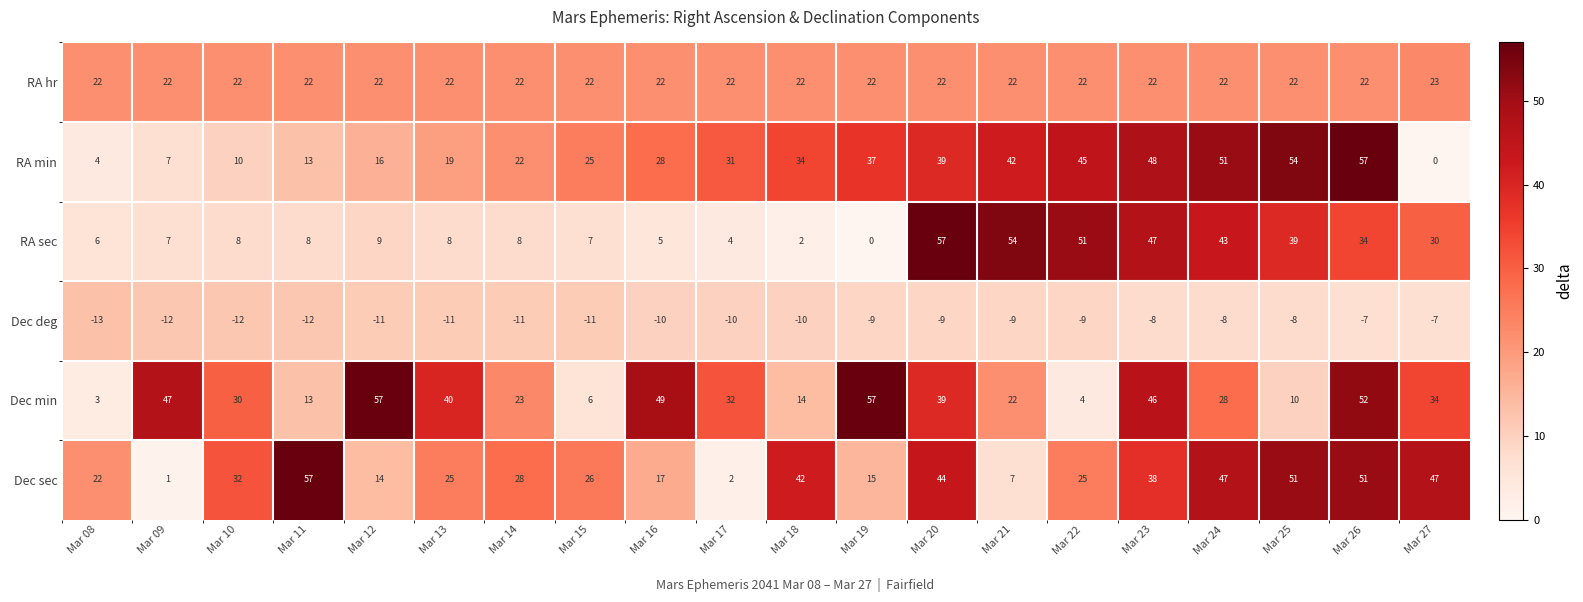

The Dec sec series shows 22 at Mar 08. True or false?

True